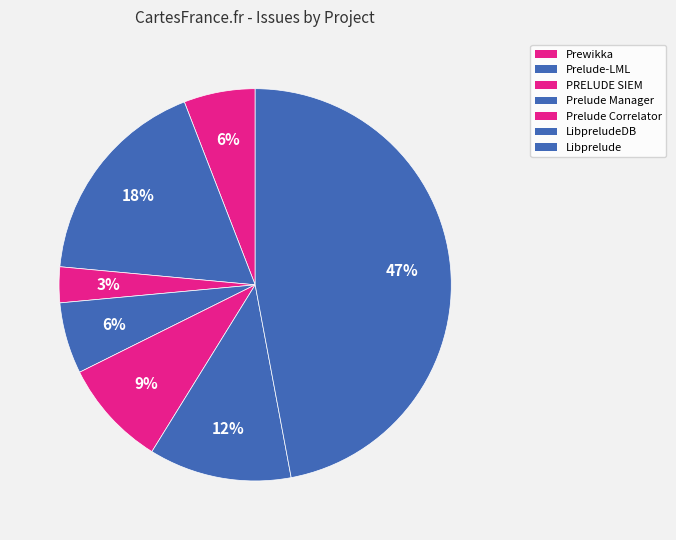

Is there any slice that represents more than half of the pie?

No